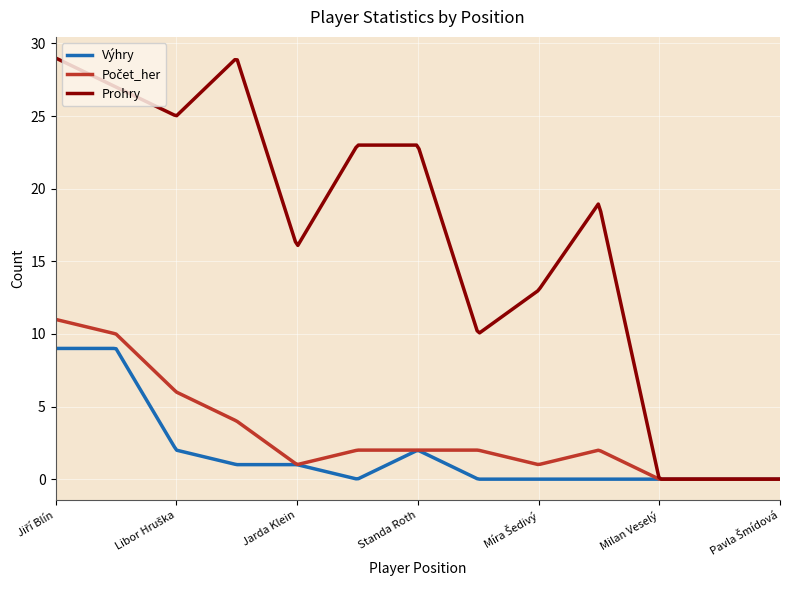

Which series has the largest range (max minus min)?

Prohry